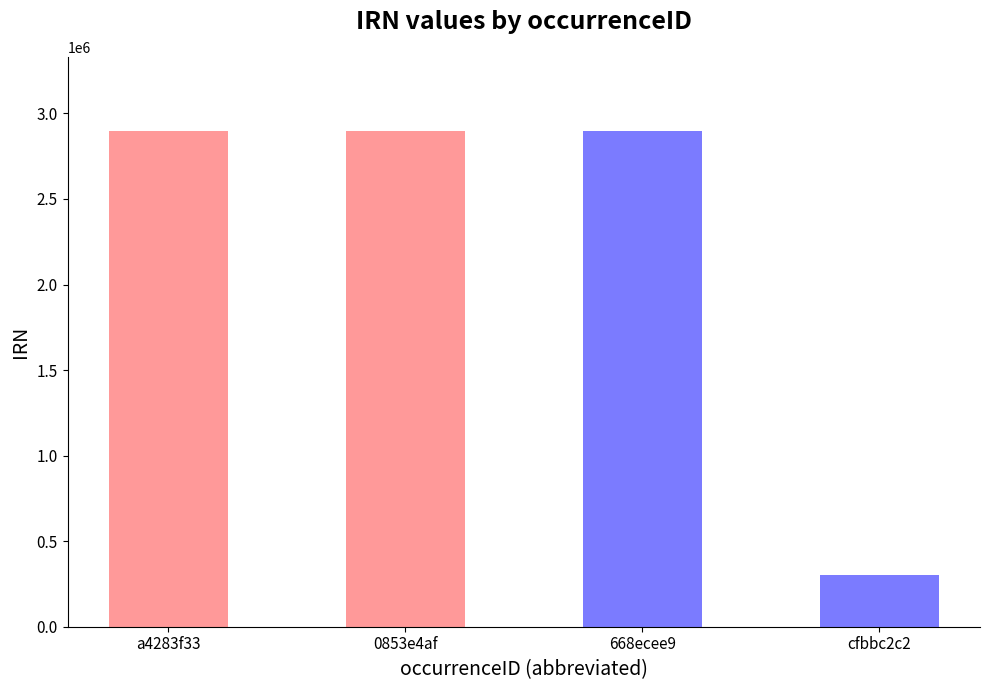

Between 0853e4af and cfbbc2c2, which is larger?

0853e4af